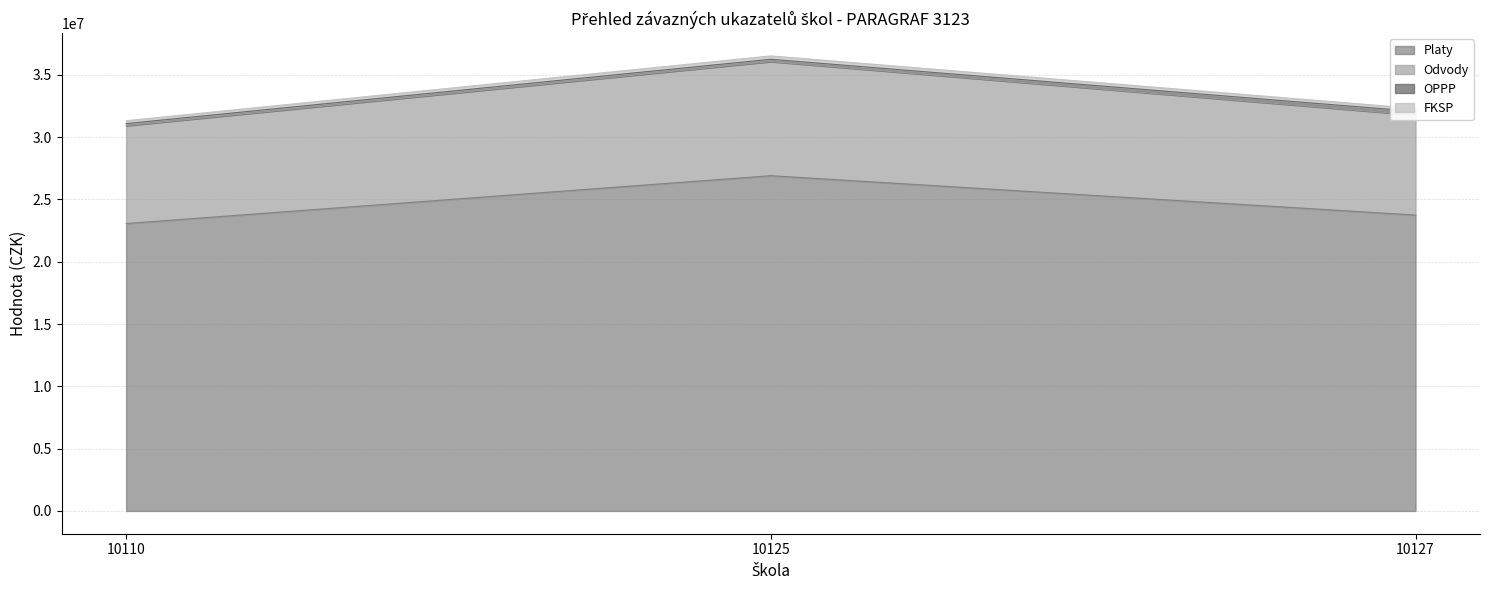

What is the difference between the maximum and minimum values in the Platy series?

3841245